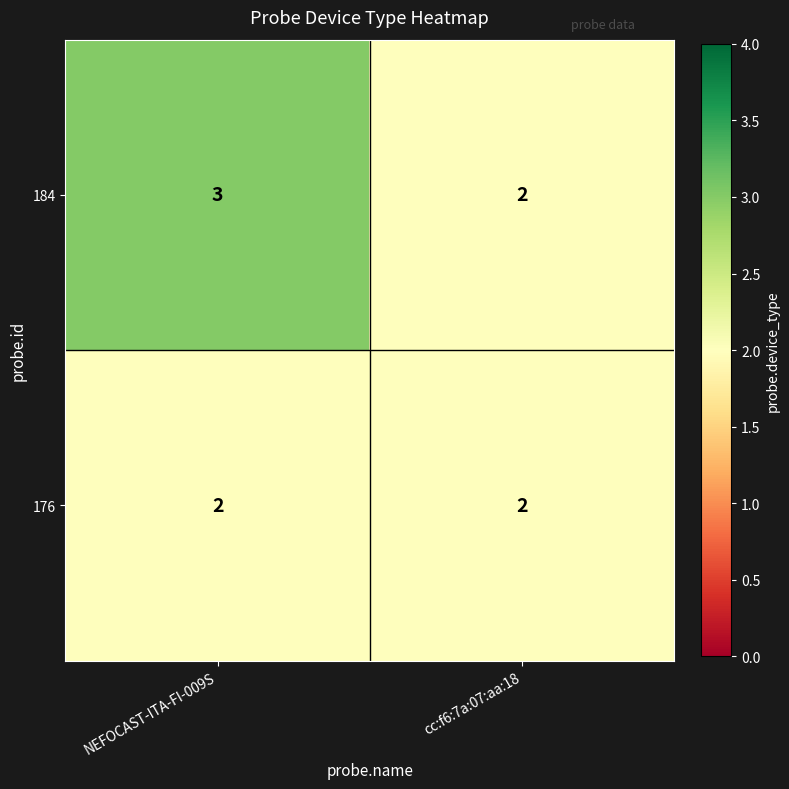

Reading left to right, what are all the values shown in this chart?

184: 3	2
176: 2	2